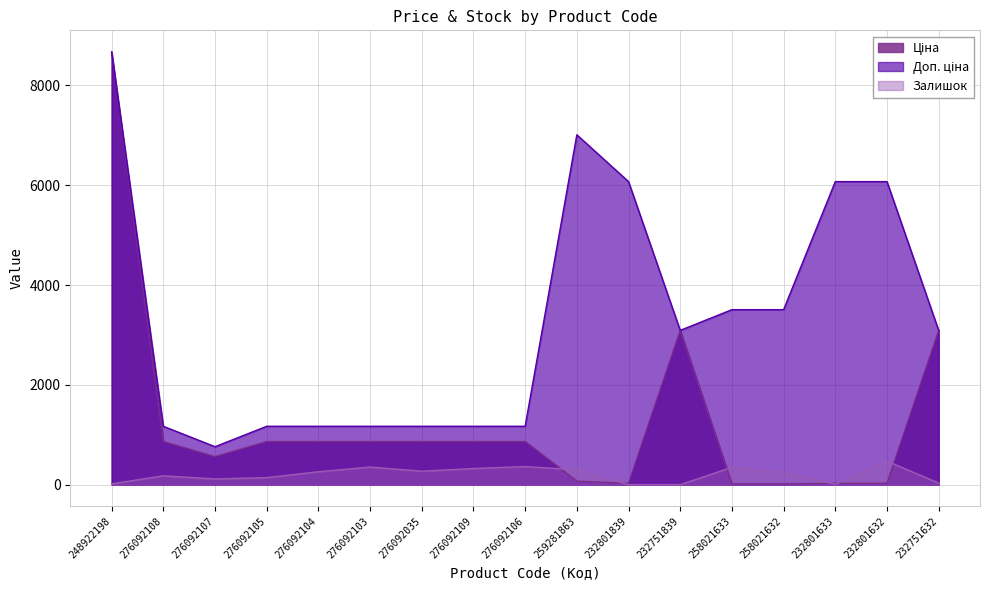

Which series changed the most between 276092103 and 276092109?

Залишок